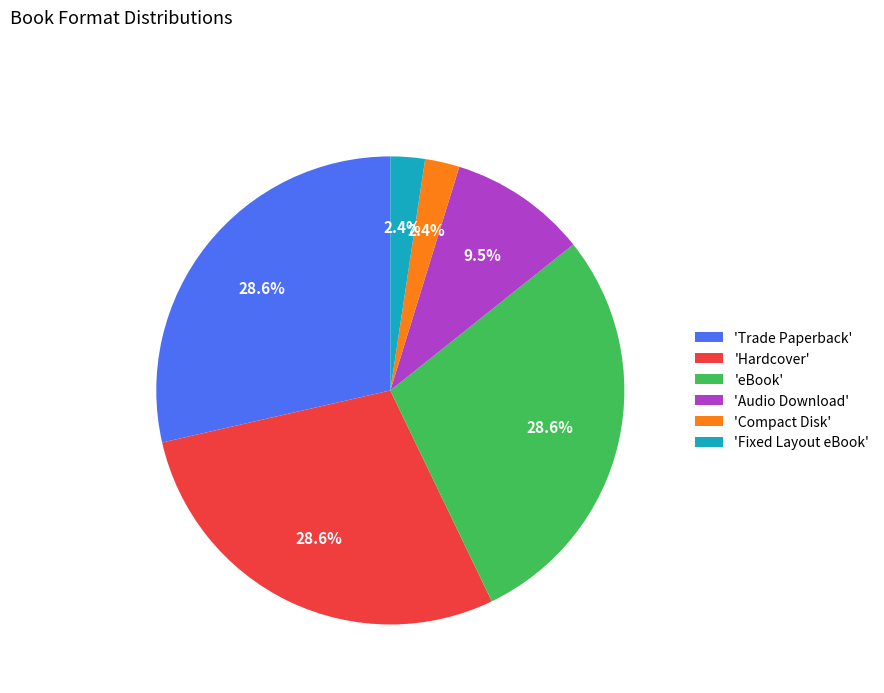

What percentage is NOT represented by 'eBook'?

71.4%